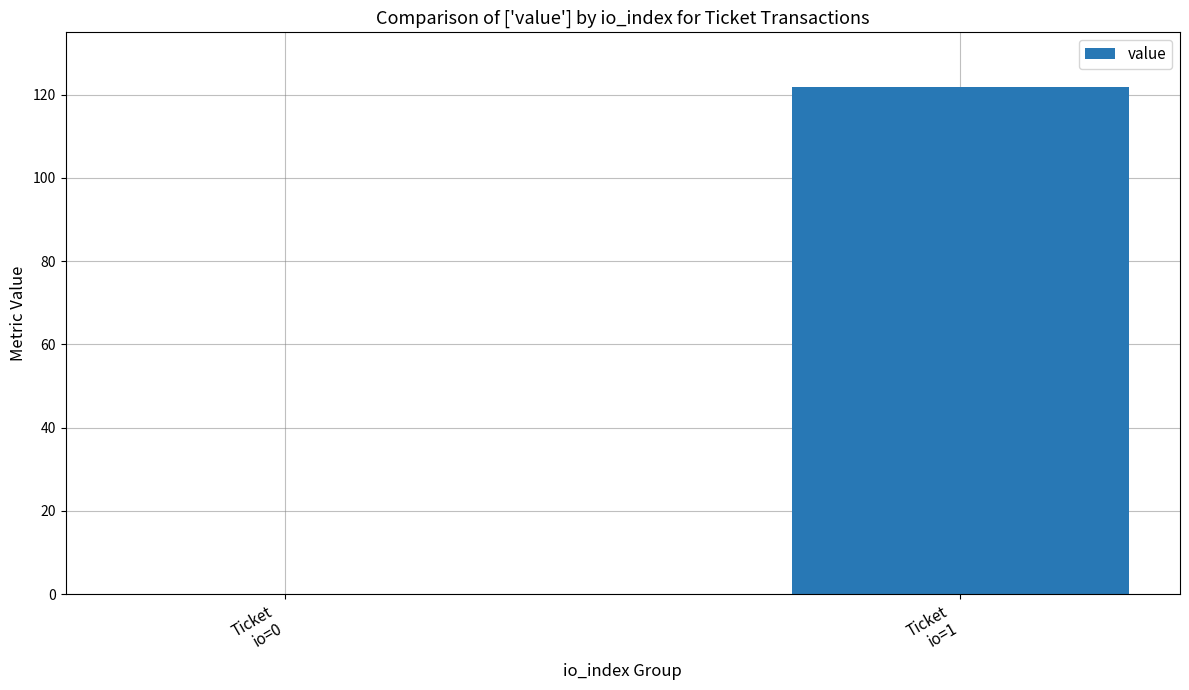

What is the sum of all values?

121.9